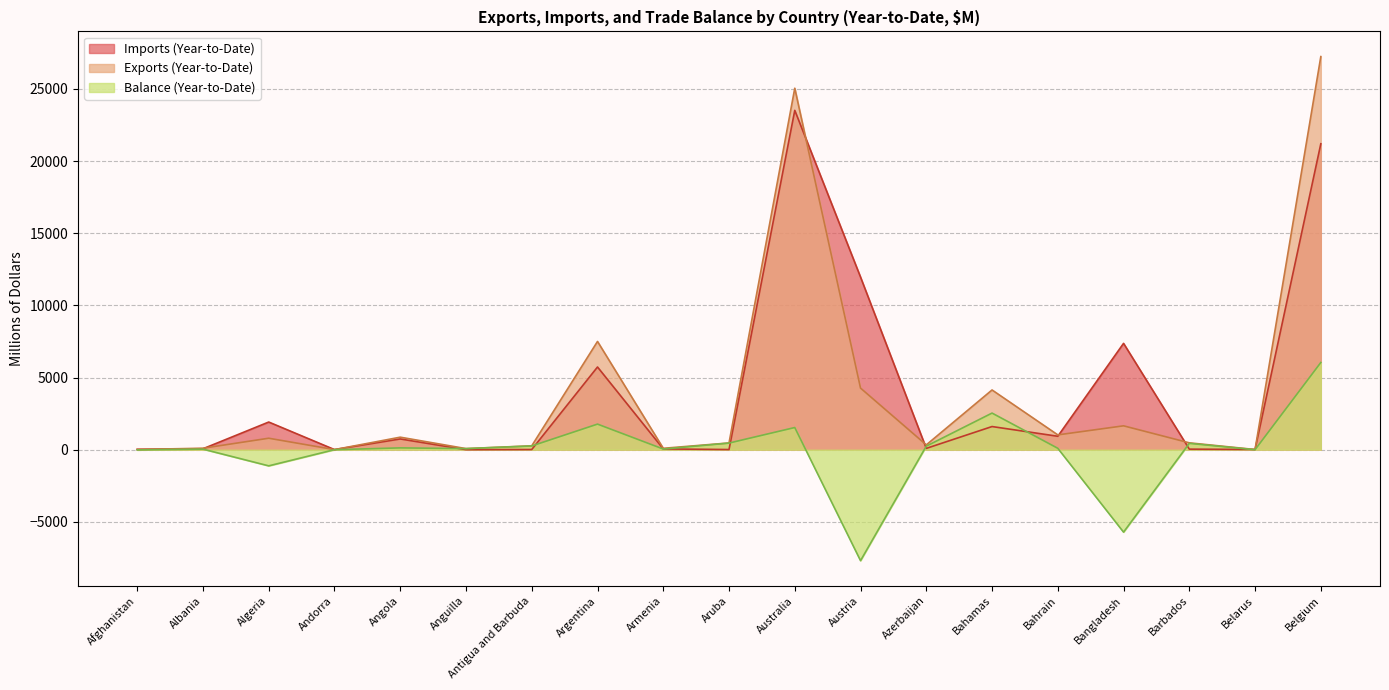

What is the value of the Balance (Year-to-Date) point at the 8th from the left?

1771.3